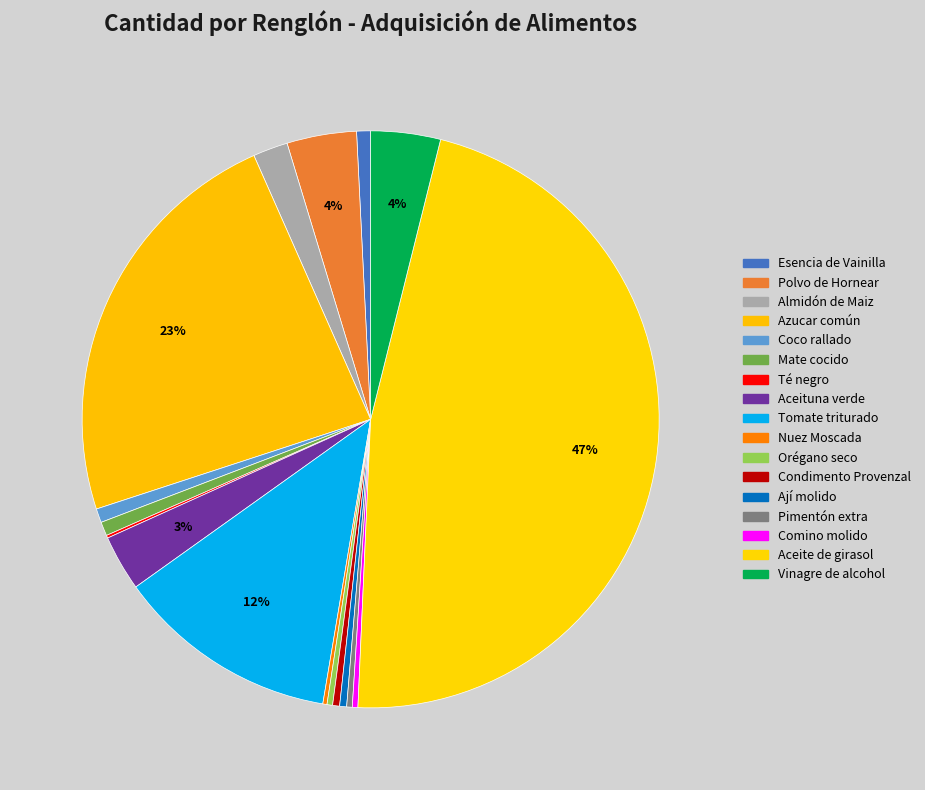

To the nearest percent, what is the average slice percentage?

6%